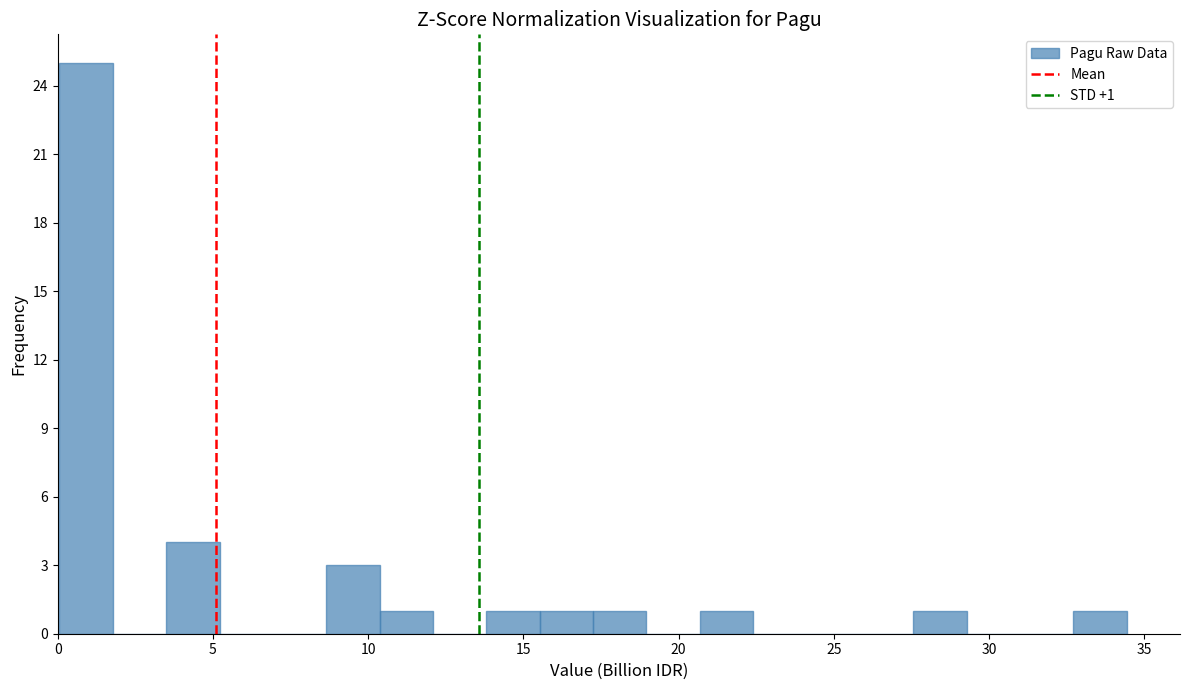

Around what value on the x-axis is the tallest bar? Give the approximate position of its centre, as read against the axis.

1.0